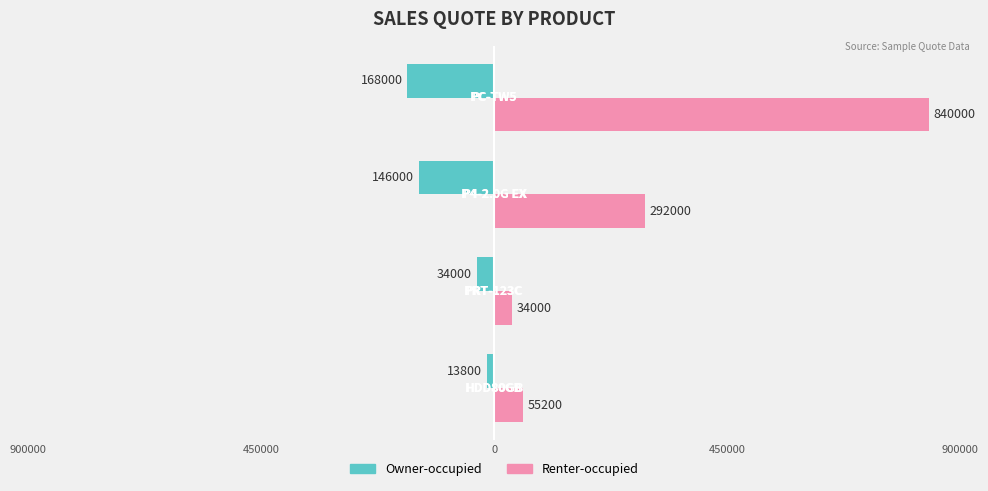

Reading left to right, transcribe all the data shown in this chart.

Owner-occupied: -13800	-34000	-146000	-168000
Renter-occupied: 55200	34000	292000	840000